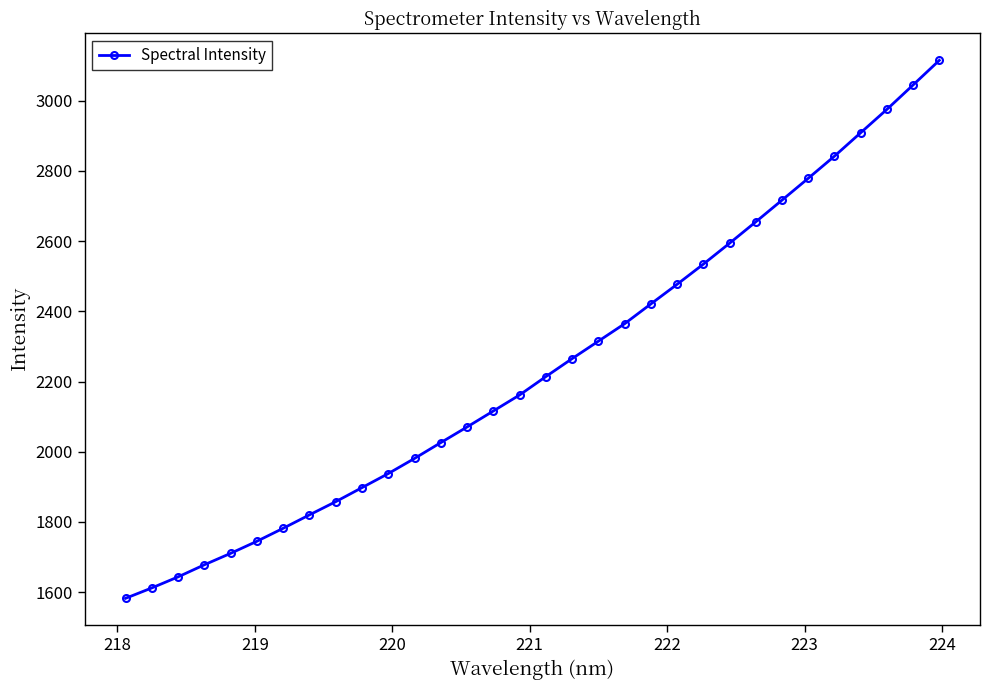

What is the average value?

2245.2